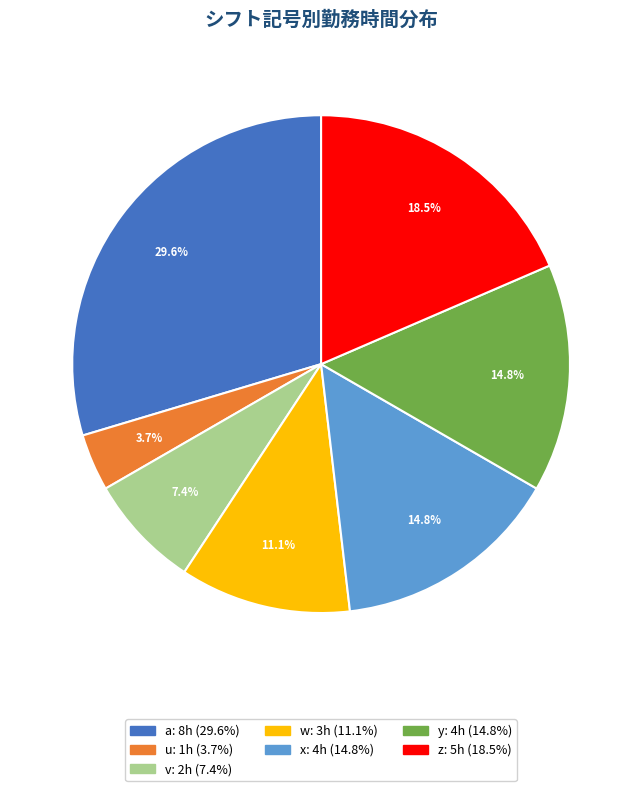

How many slices are in this pie chart?

7